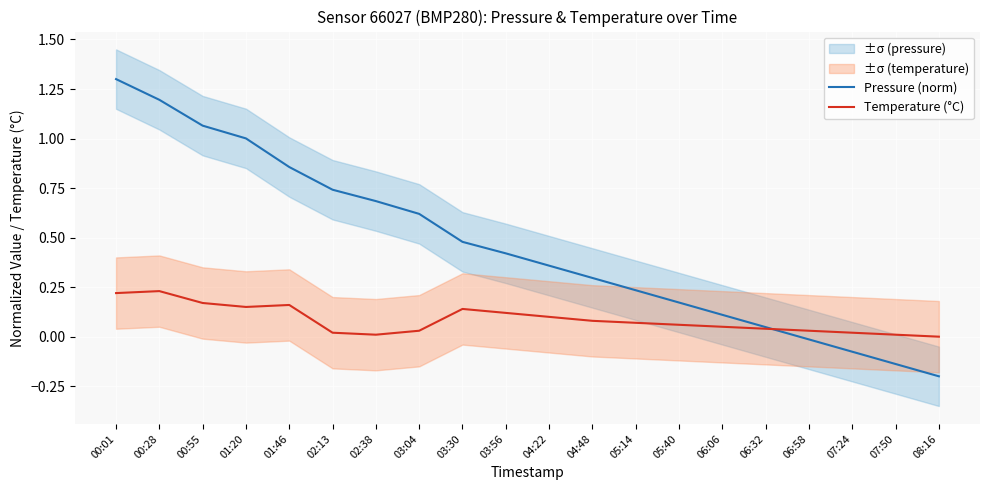

Reading right to left, what are all the values shown in this chart?

Pressure (norm): 08:16=-0.2	07:50=-0.1	07:24=-0.1	06:58=-0.0	06:32=0.0	06:06=0.1	05:40=0.2	05:14=0.2	04:48=0.3	04:22=0.4	03:56=0.4	03:30=0.5	03:04=0.6	02:38=0.7	02:13=0.7	01:46=0.9	01:20=1.0	00:55=1.1	00:28=1.2	00:01=1.3
Temperature (°C): 08:16=0.0	07:50=0.0	07:24=0.0	06:58=0.0	06:32=0.0	06:06=0.1	05:40=0.1	05:14=0.1	04:48=0.1	04:22=0.1	03:56=0.1	03:30=0.1	03:04=0.0	02:38=0.0	02:13=0.0	01:46=0.2	01:20=0.1	00:55=0.2	00:28=0.2	00:01=0.2